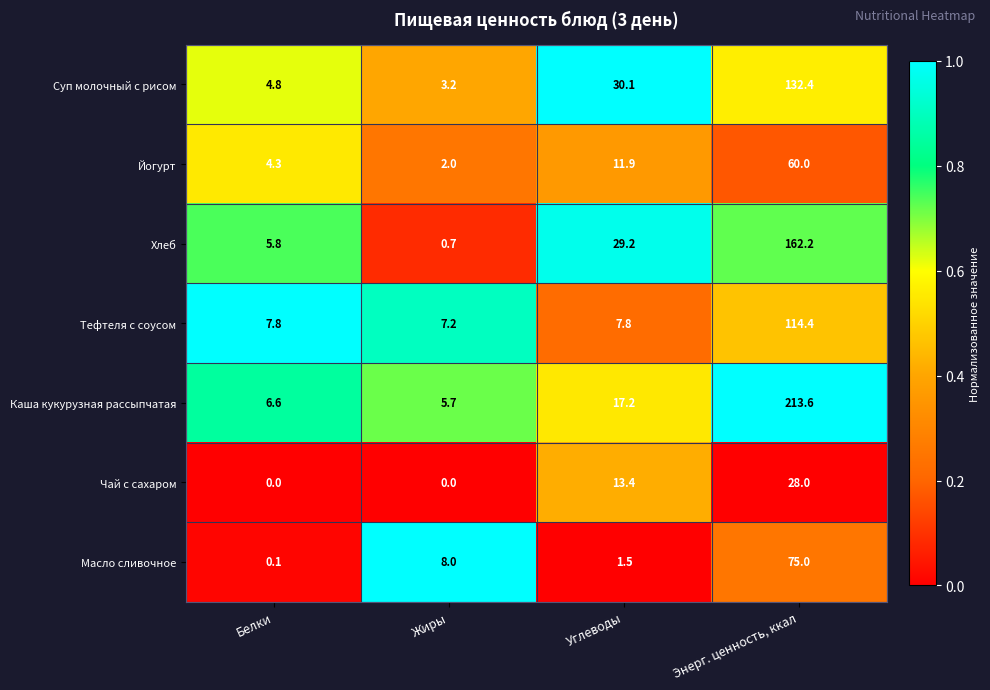

Where is Суп молочный с рисом nearest to the value 67?

Углеводы